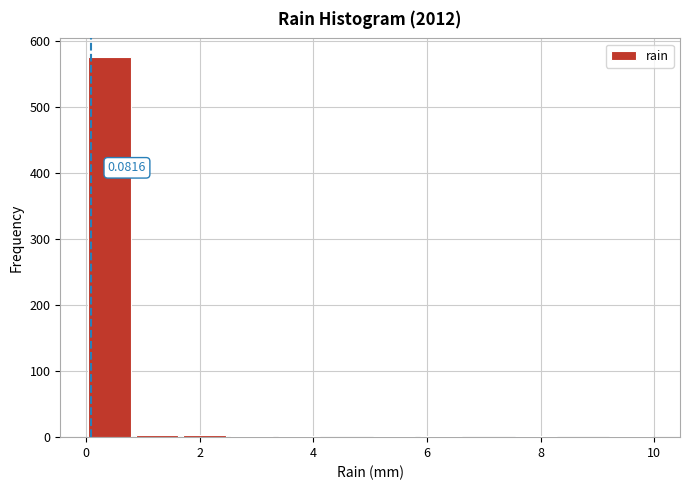

Over which range of the x-axis is the bar tallest?

0.0 to 0.8